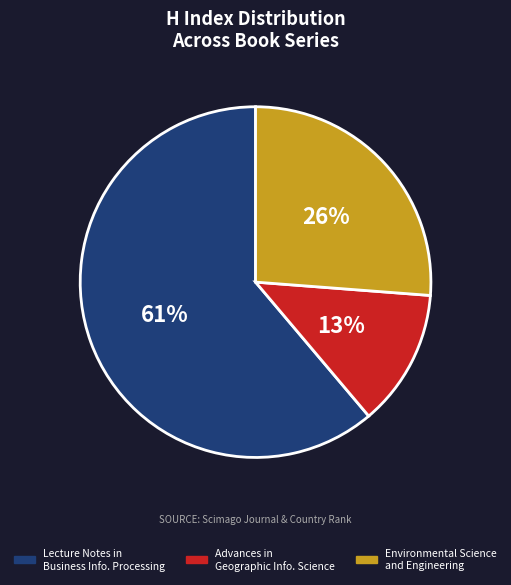

Does any single category account for the majority?

Yes